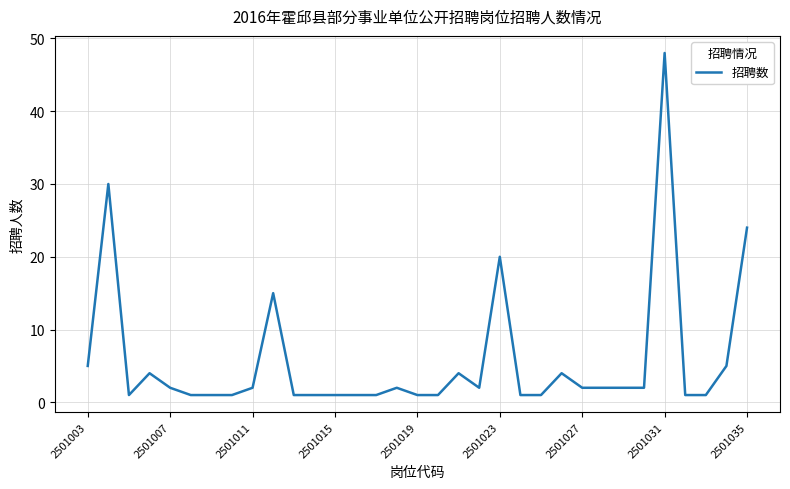

What is the difference between the maximum and minimum values?

47